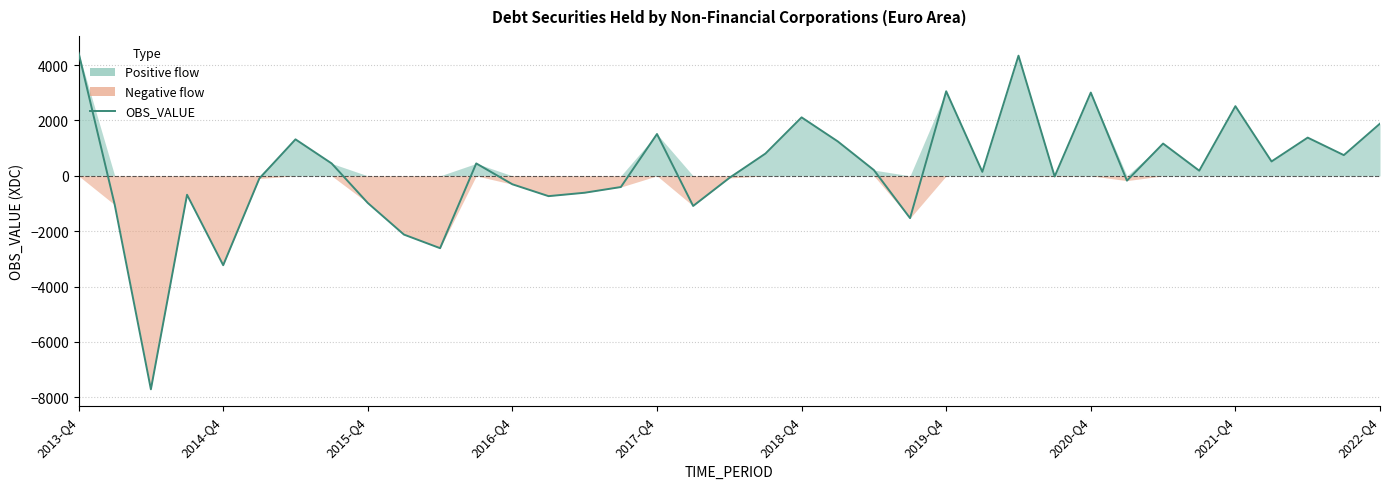

What is the maximum value shown in the chart?

4445.3